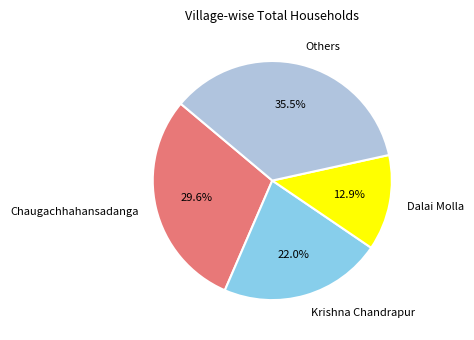

How many segments does this pie chart have?

4